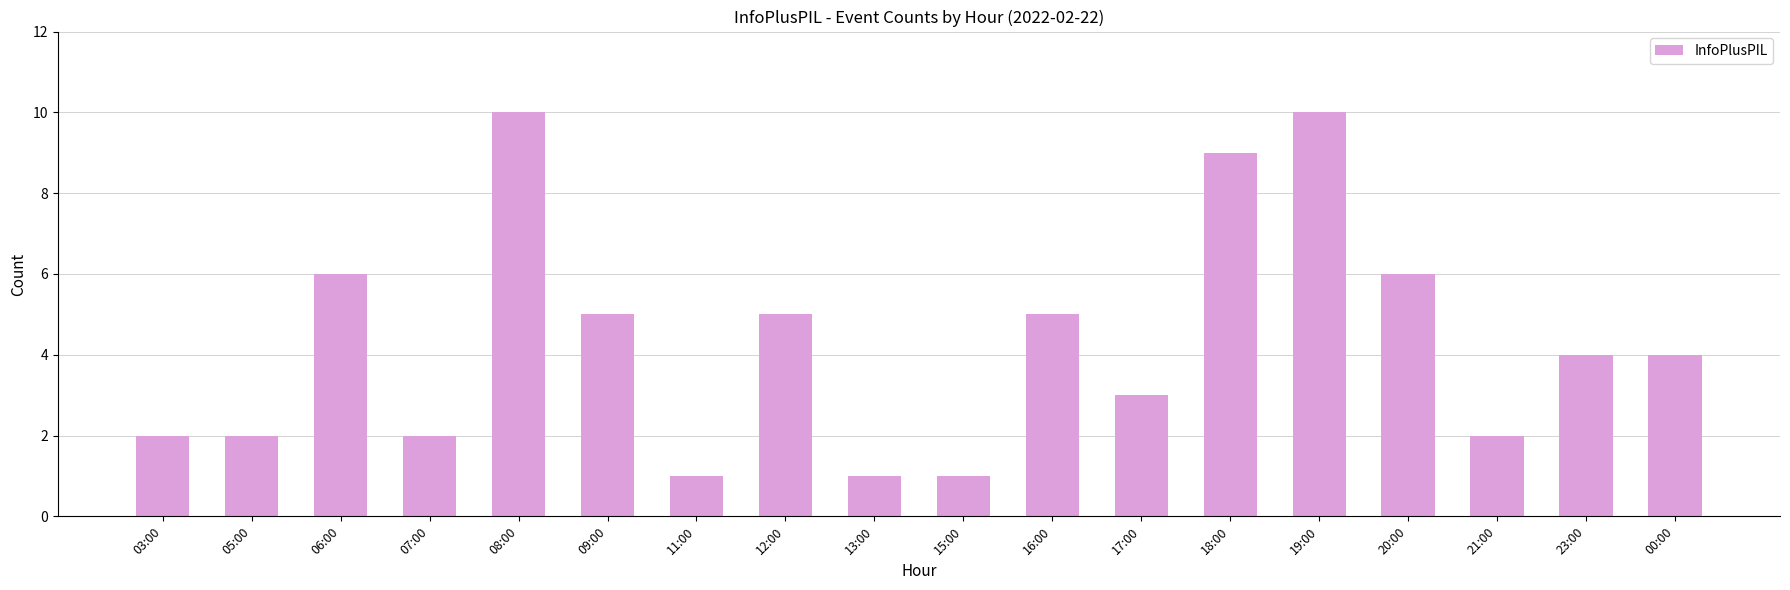

What is the greatest value displayed?

10